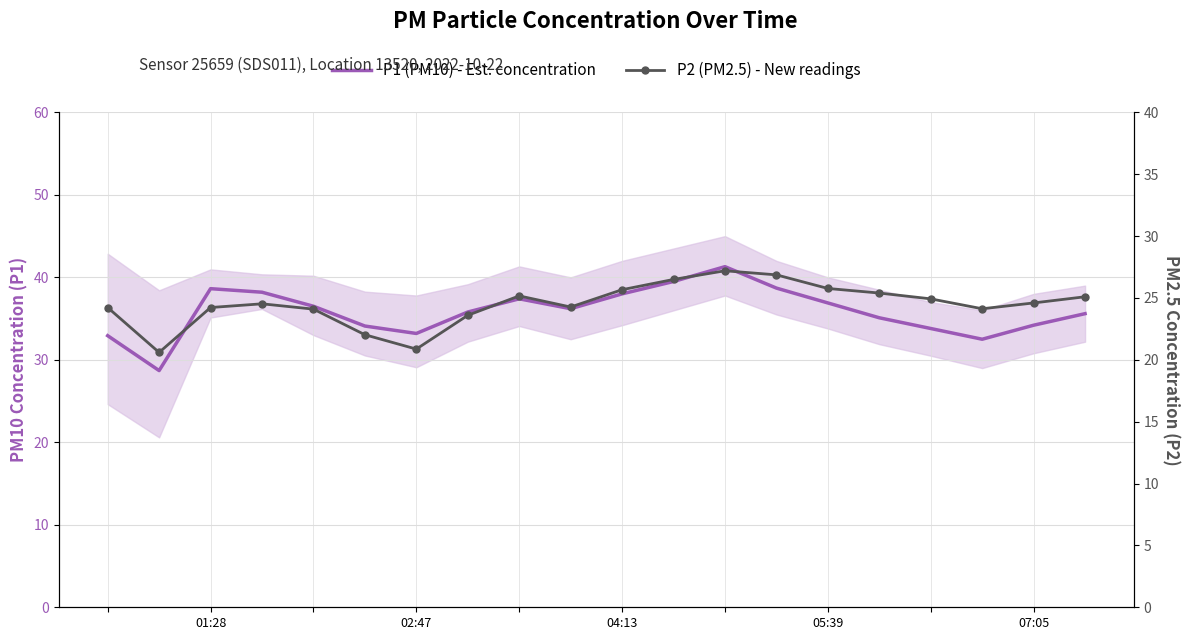

Which series changed the most between 10 and 12?

P1 (PM10) - Est. concentration